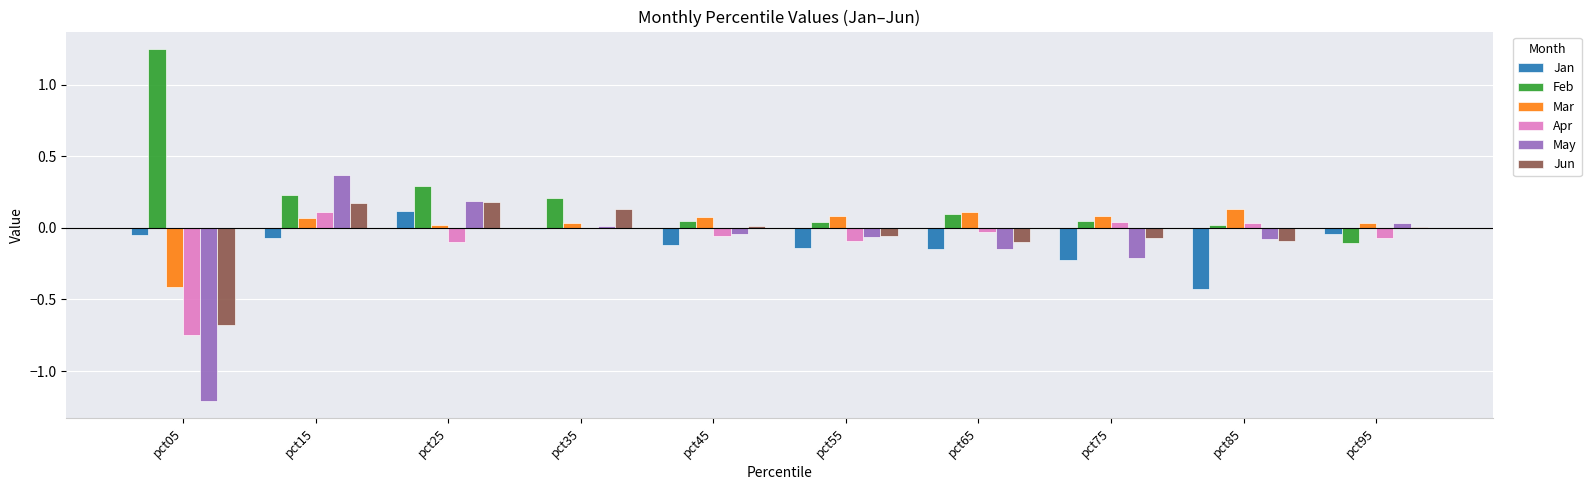

How many distinct data groups are displayed?

6